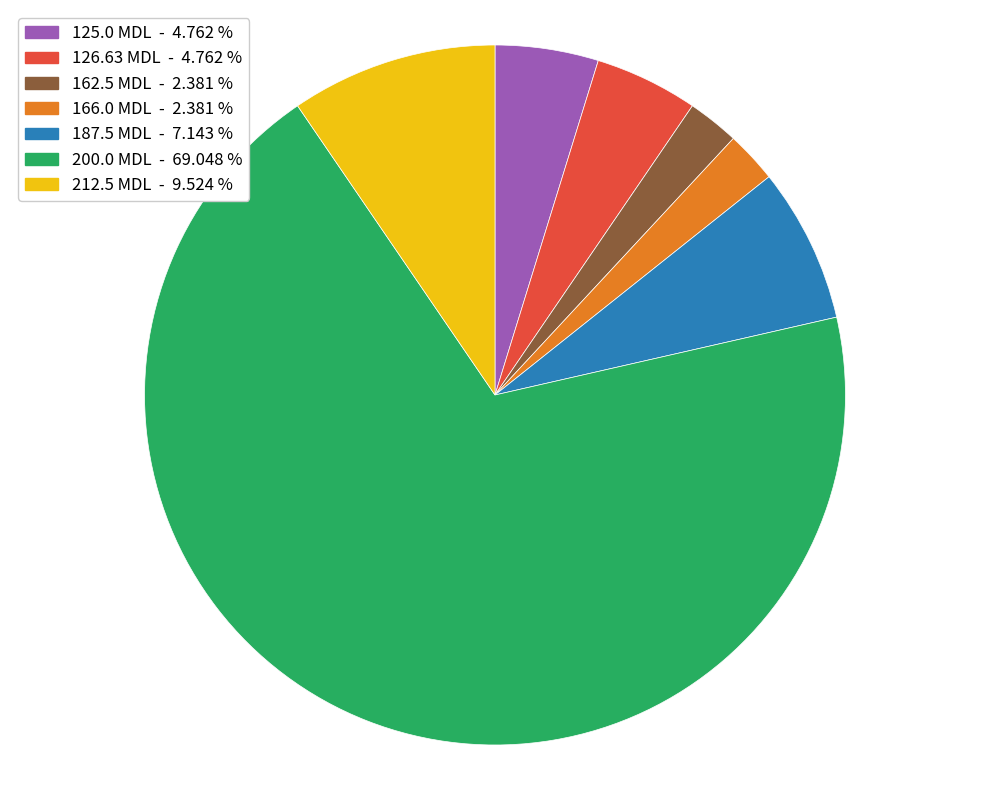

The 200.0 slice represents 59% of the pie. True or false?

False